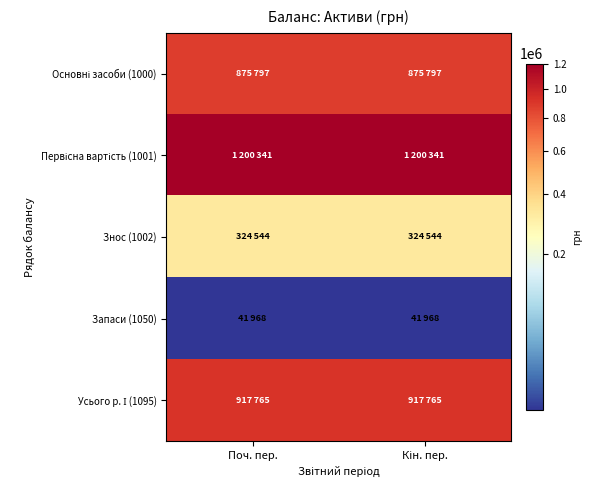

At which category is the sum across all series the highest?

Поч. пер.